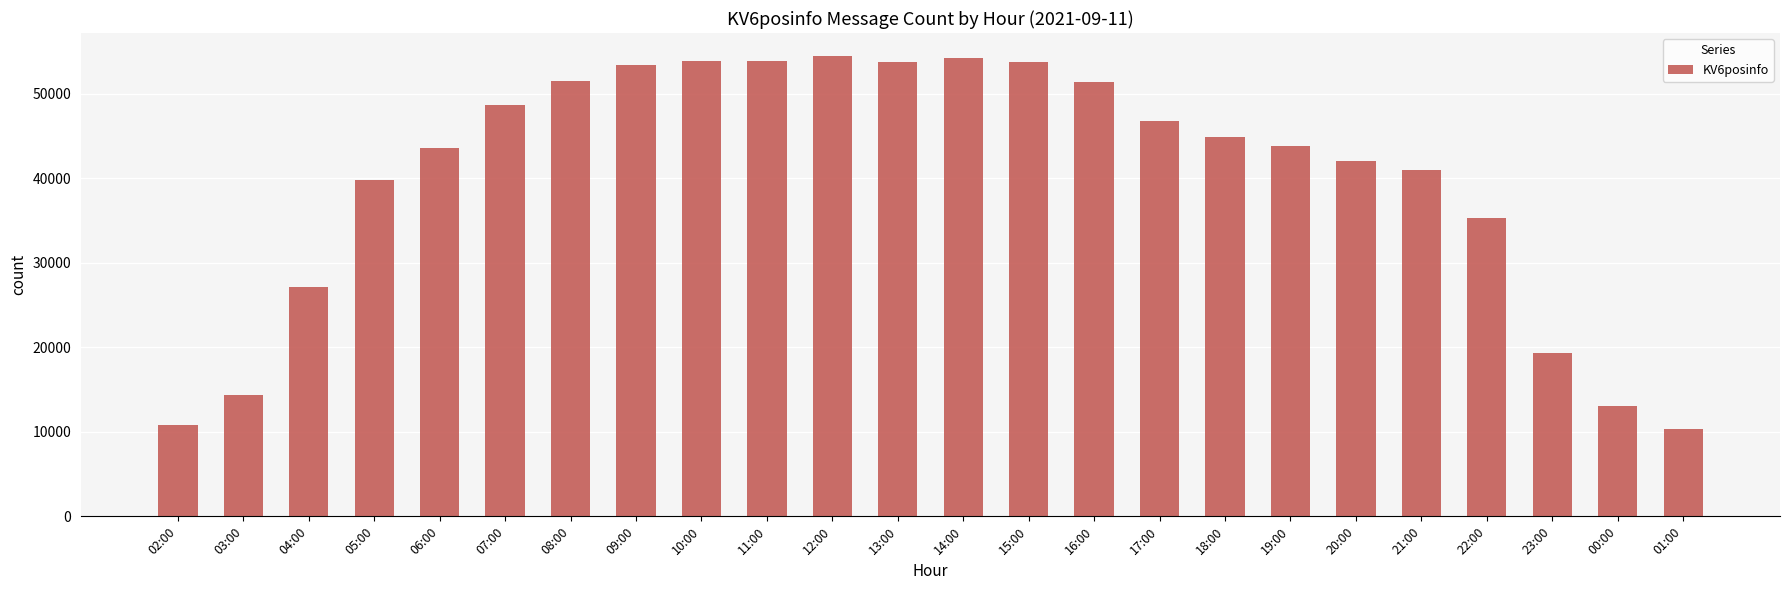

What is the change in value from 02:00 to 00:00?

+2354